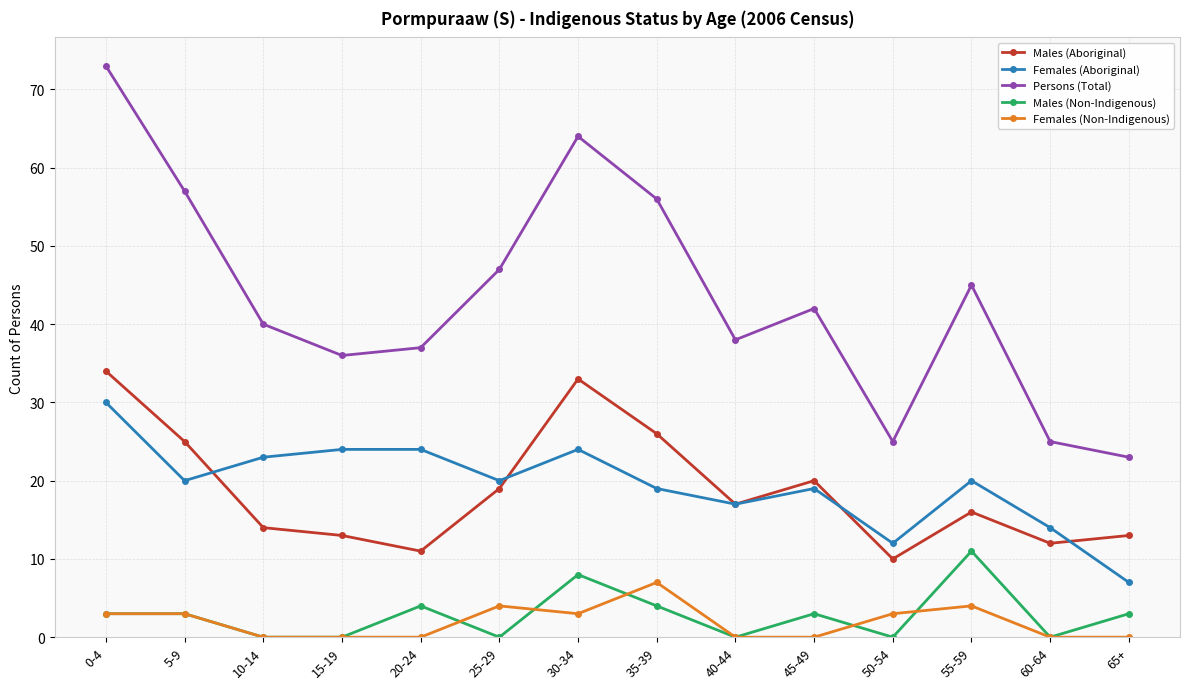

How many distinct data groups are displayed?

5